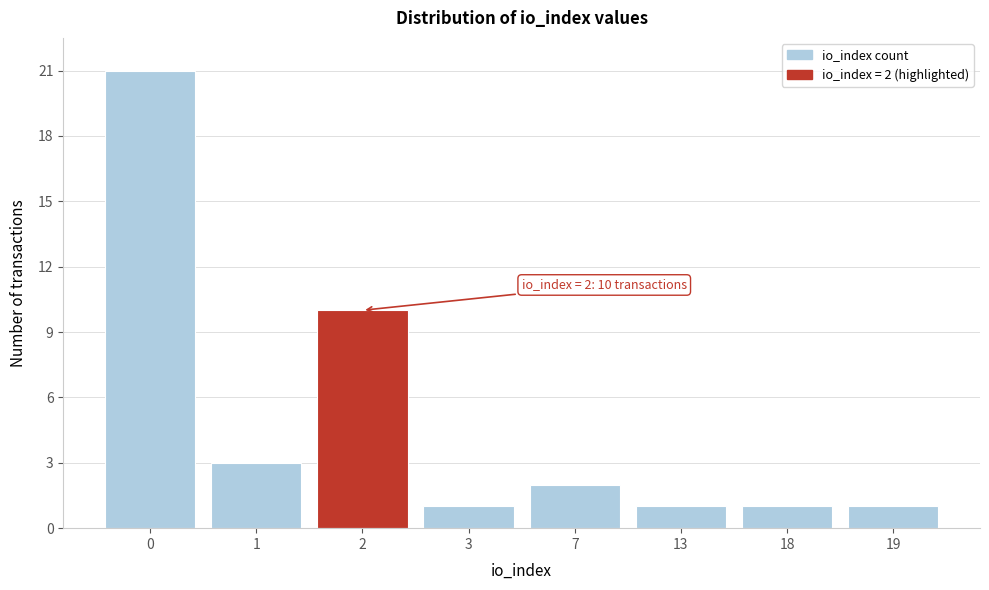

Reading left to right, what are all the values shown in this chart?

0=21	1=3	2=10	3=1	7=2	13=1	18=1	19=1